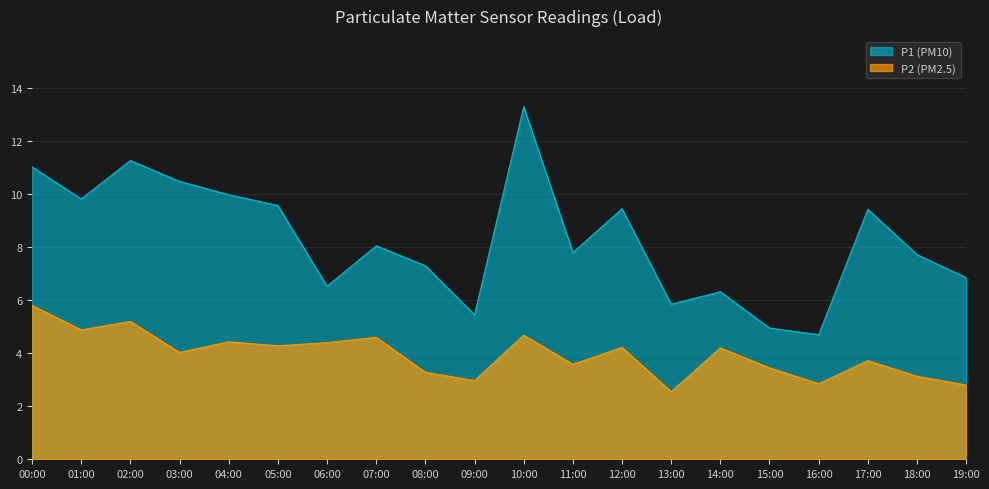

Which series has the largest range (max minus min)?

P1 (PM10)